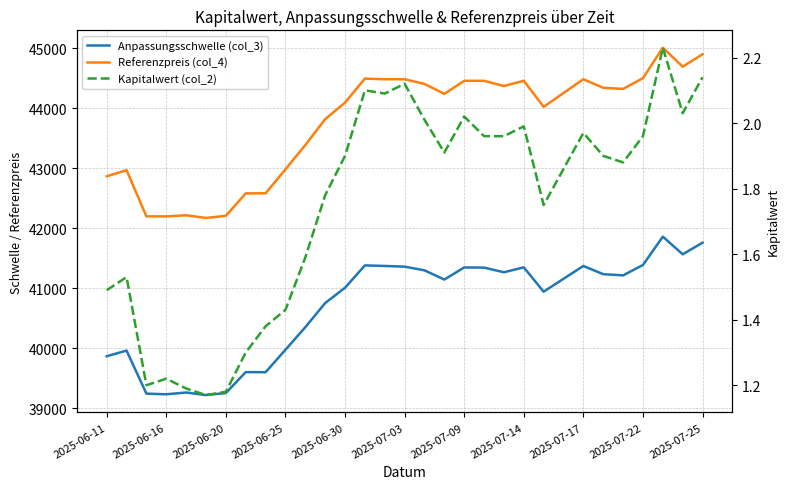

List the series in order of their peak value, lowest first.

Kapitalwert (col_2), Anpassungsschwelle (col_3), Referenzpreis (col_4)